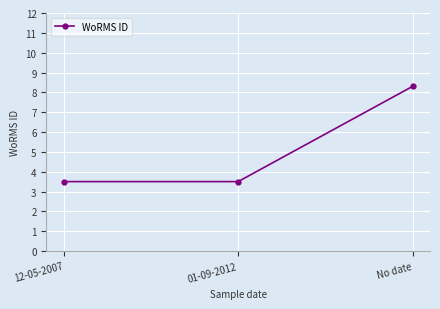

What is the label of the 3rd point from the right?

12-05-2007